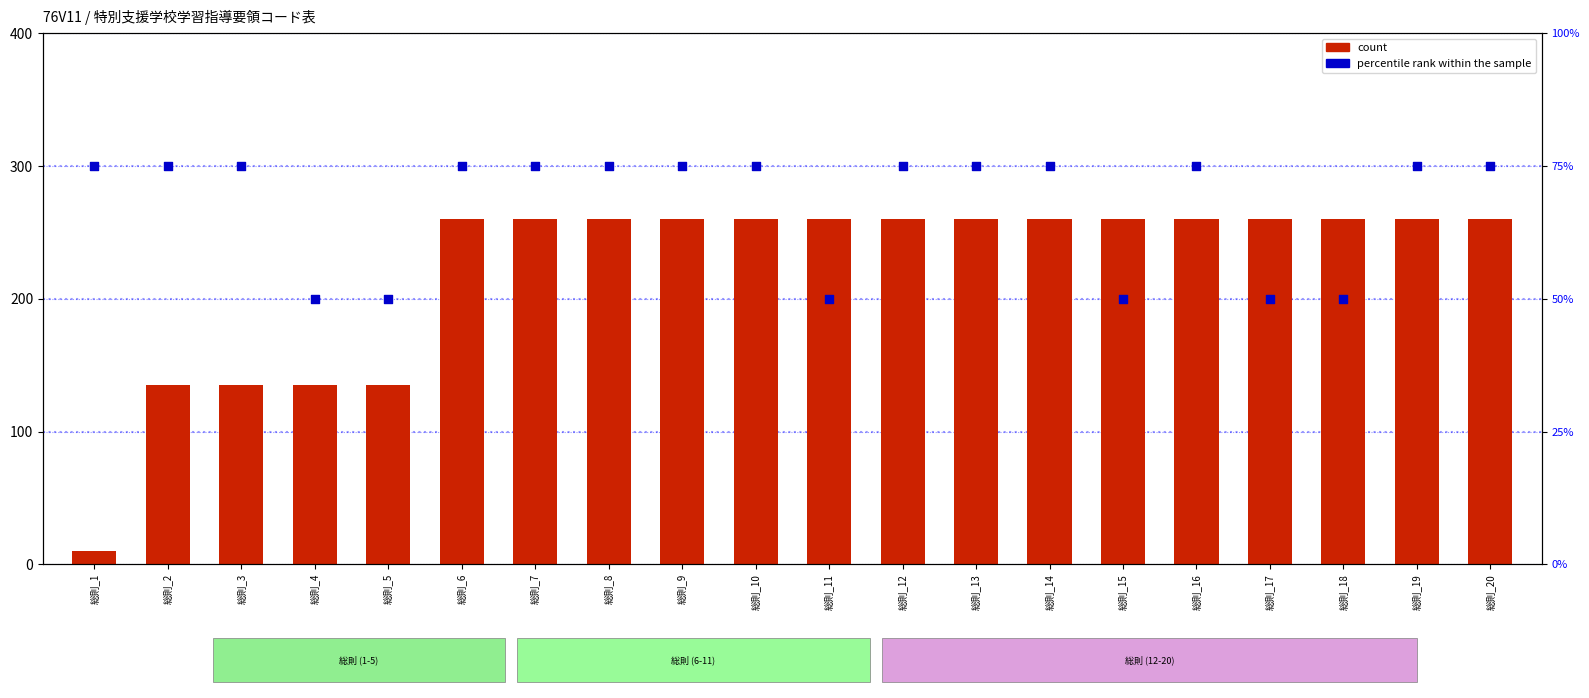

Which series has the widest spread of Y values?

count